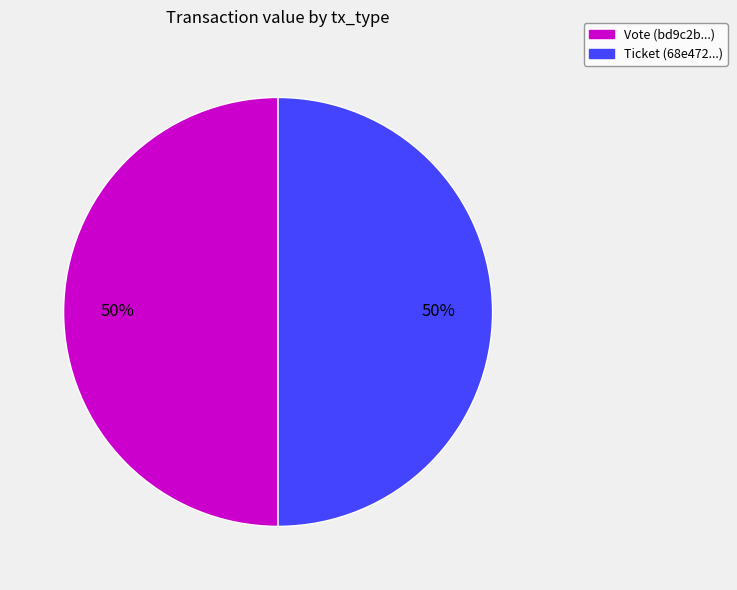

To the nearest percent, what is the combined percentage of Vote (bd9c2b...) and Ticket (68e472...)?

100%